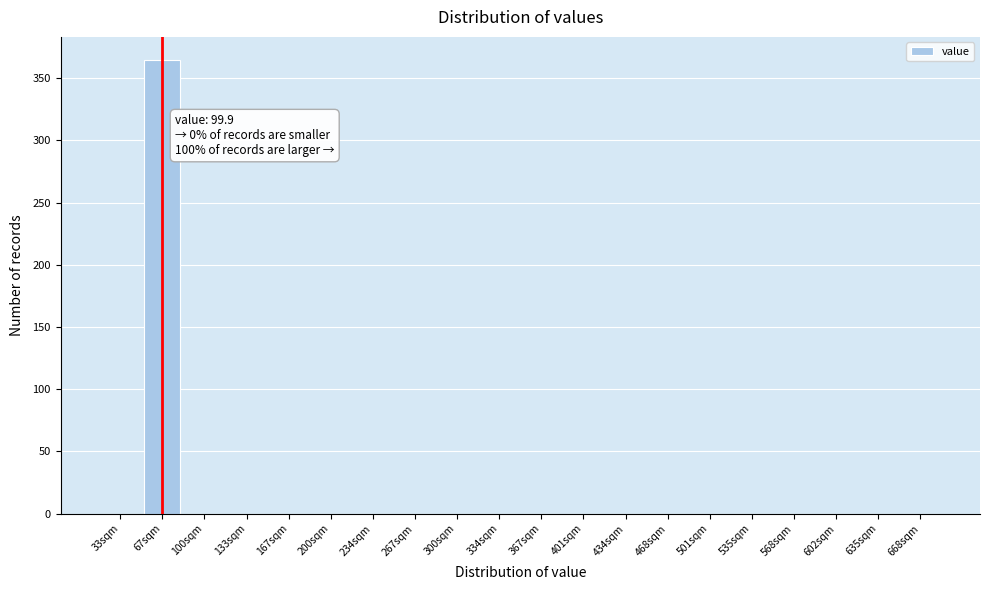

Reading left to right, list all the values displayed in this chart.

33sqm=0	67sqm=365	100sqm=0	133sqm=0	167sqm=0	200sqm=0	234sqm=0	267sqm=0	300sqm=0	334sqm=0	367sqm=0	401sqm=0	434sqm=0	468sqm=0	501sqm=0	535sqm=0	568sqm=0	602sqm=0	635sqm=0	668sqm=0